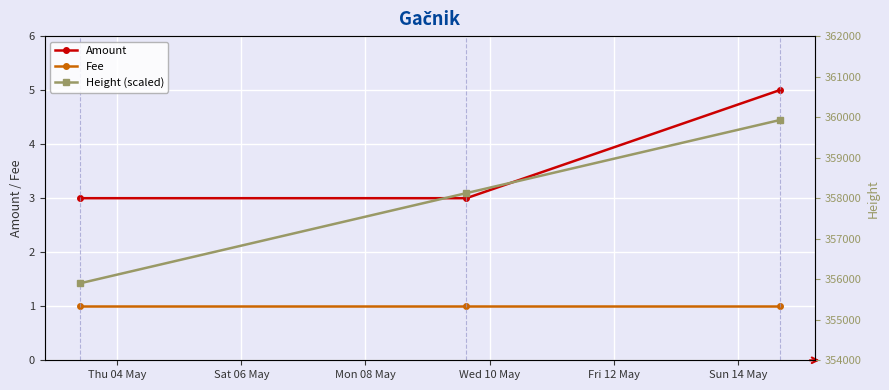

The Amount series shows 5 at Sat 06 May. True or false?

False